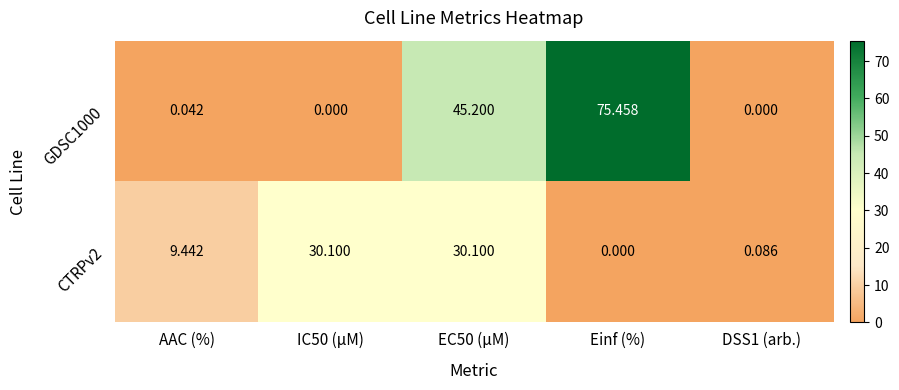

Is the value of CTRPv2 at DSS1 (arb.) greater than the value of GDSC1000 at IC50 (µM)?

Yes